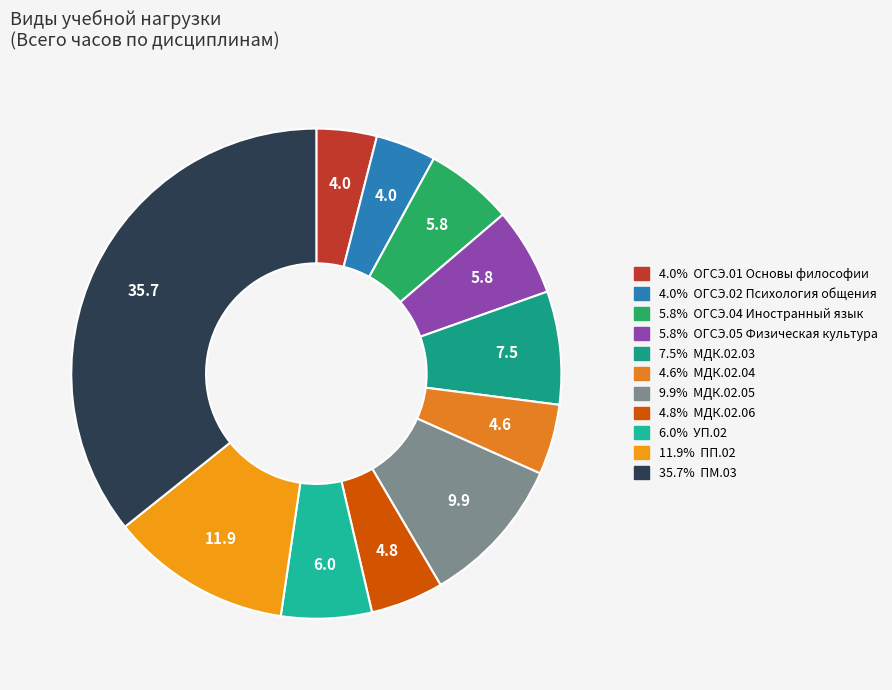

How many segments does this pie chart have?

11